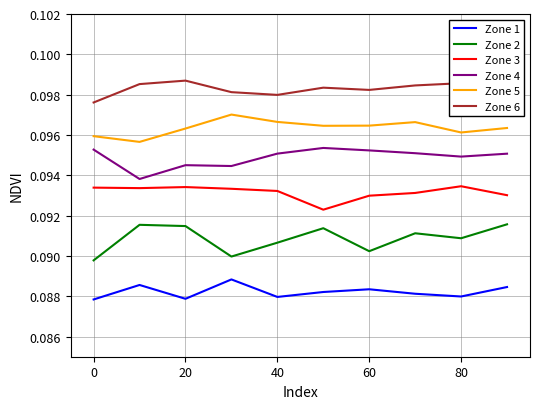

The value of Zone 1 at 20 is 0.0. True or false?

False